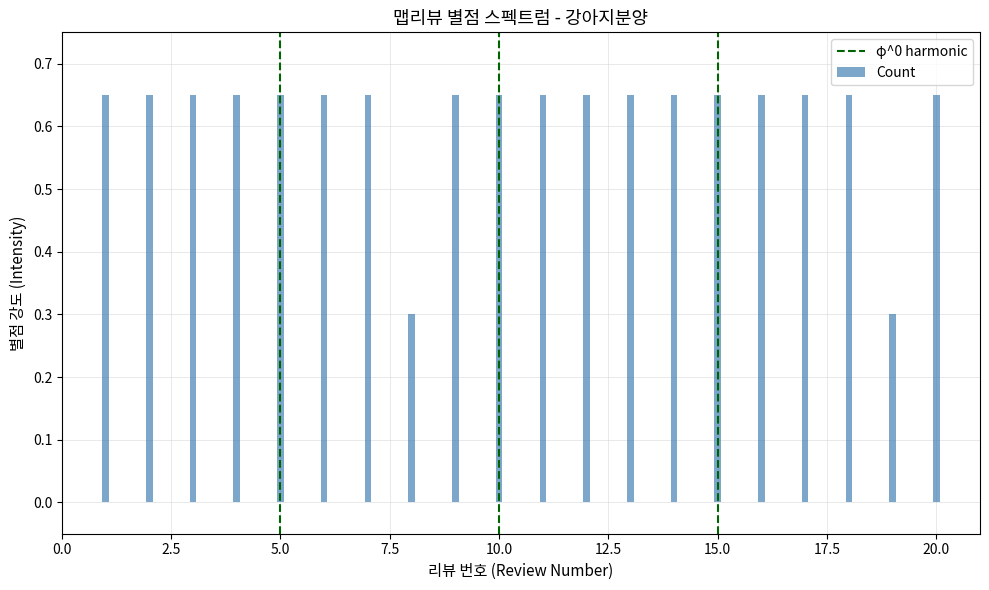

The value at 5.0 is 0. True or false?

False